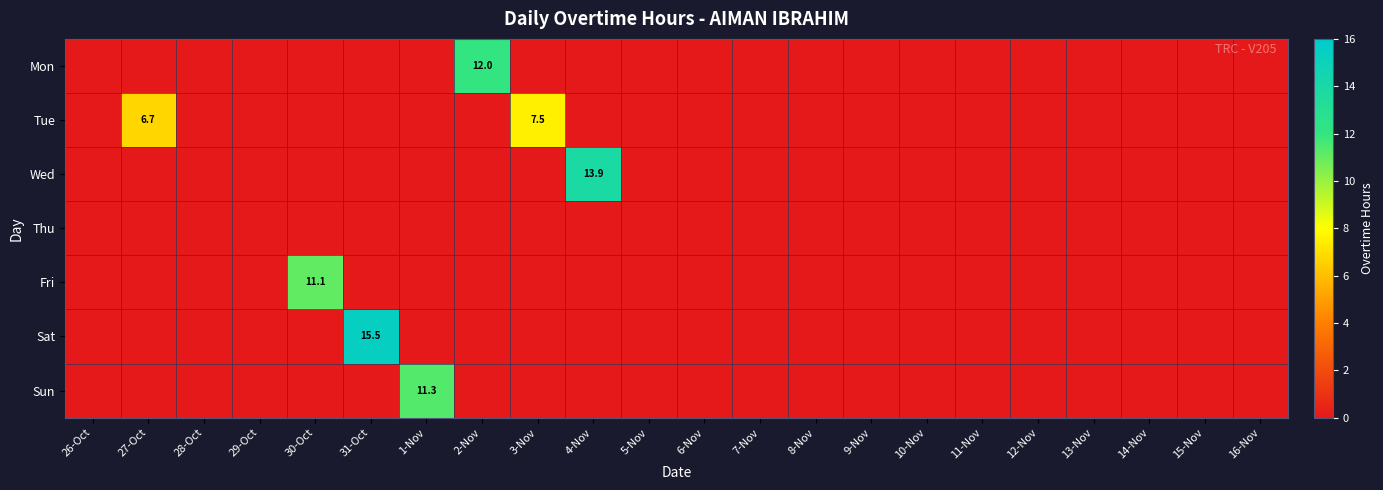

At which label does Fri reach its minimum?

26-Oct